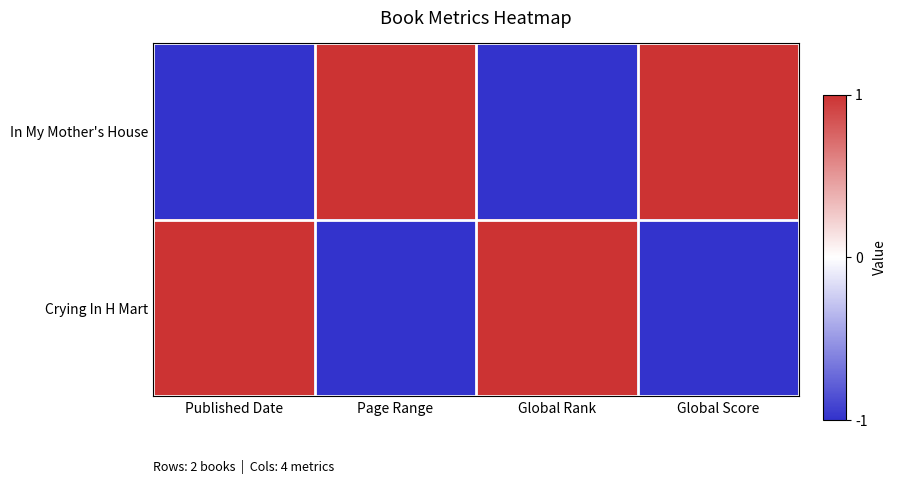

List the series in order of their peak value, lowest first.

In My Mother's House, Crying In H Mart